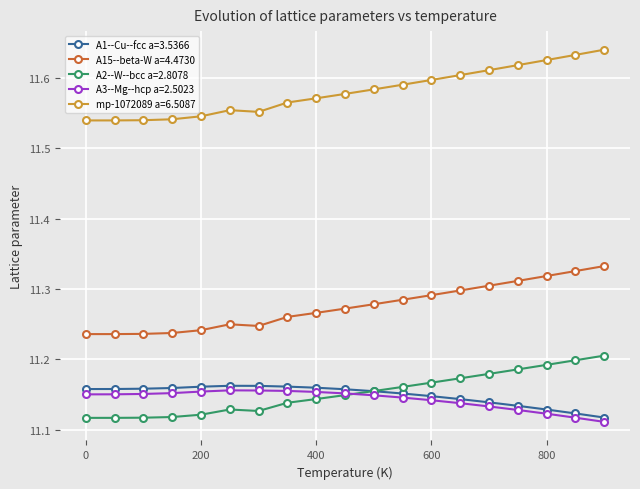

What are all the series names shown in the legend?

A1--Cu--fcc a=3.5366, A15--beta-W a=4.4730, A2--W--bcc a=2.8078, A3--Mg--hcp a=2.5023, mp-1072089 a=6.5087